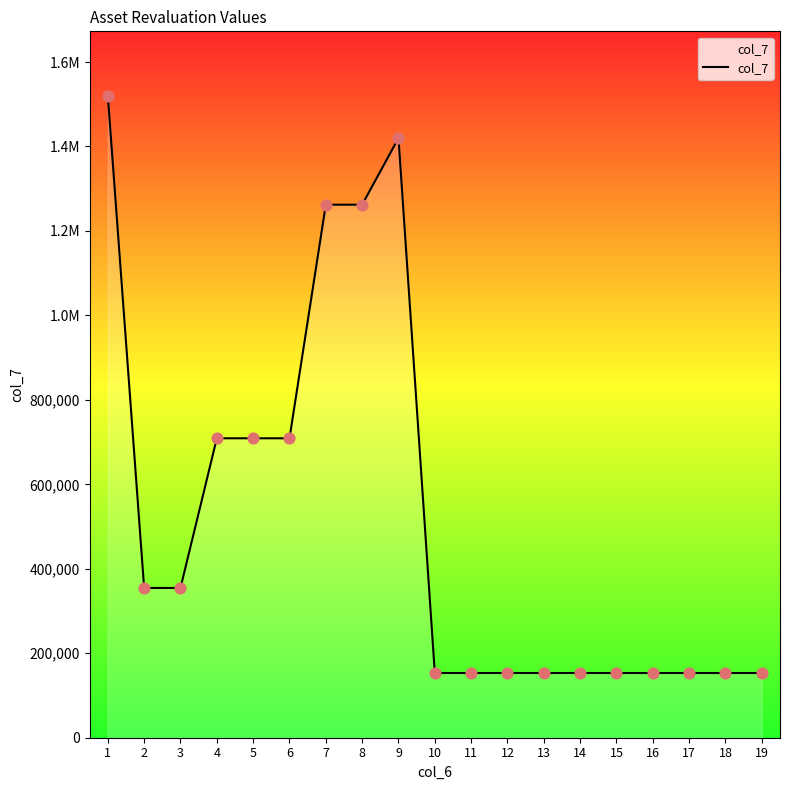

Approximately how many times larger is the value at 12 compared to 18?

1.0